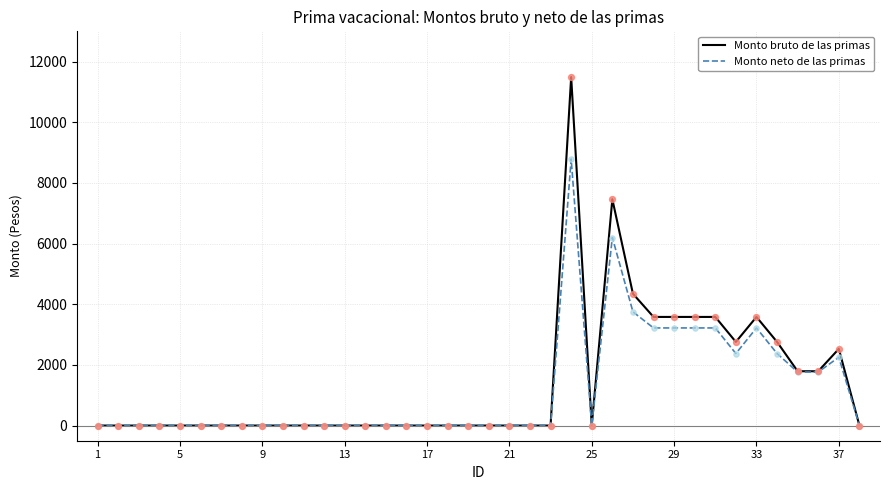

Which series has the largest total across all categories?

Monto bruto de las primas